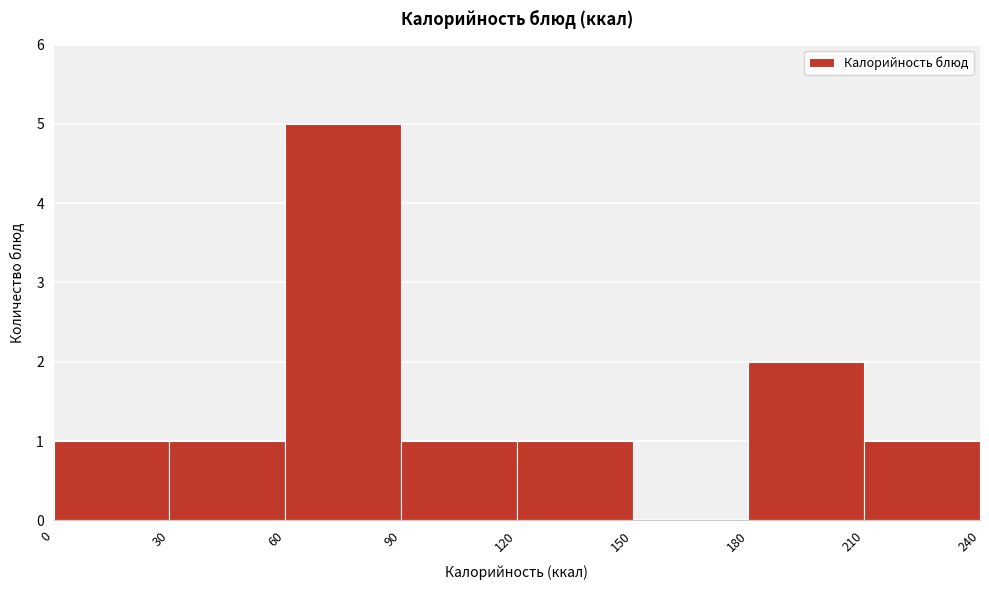

Reading left to right, transcribe this chart: for each bar, give the range it covers on the x-axis and its height. The values are not printed on the chart, so give them approximately, as read against the axis.

0 to 30: 1
30 to 60: 1
60 to 90: 5
90 to 120: 1
120 to 150: 1
150 to 180: 0
180 to 210: 2
210 to 240: 1